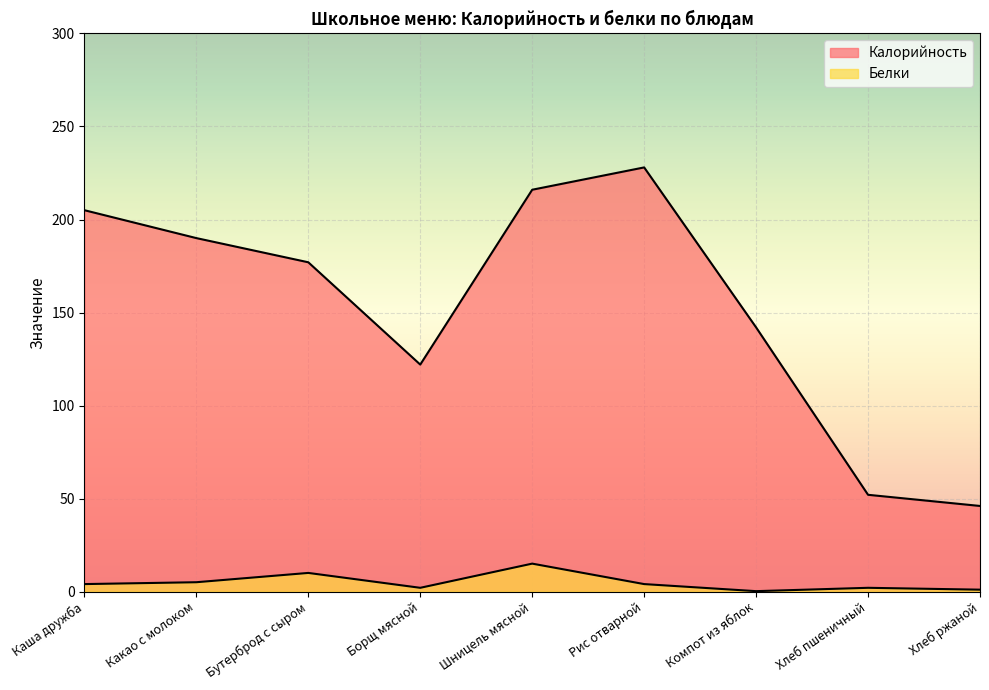

Is the value of Калорийность at Бутерброд с сыром greater than the value of Белки at Борщ мясной?

Yes